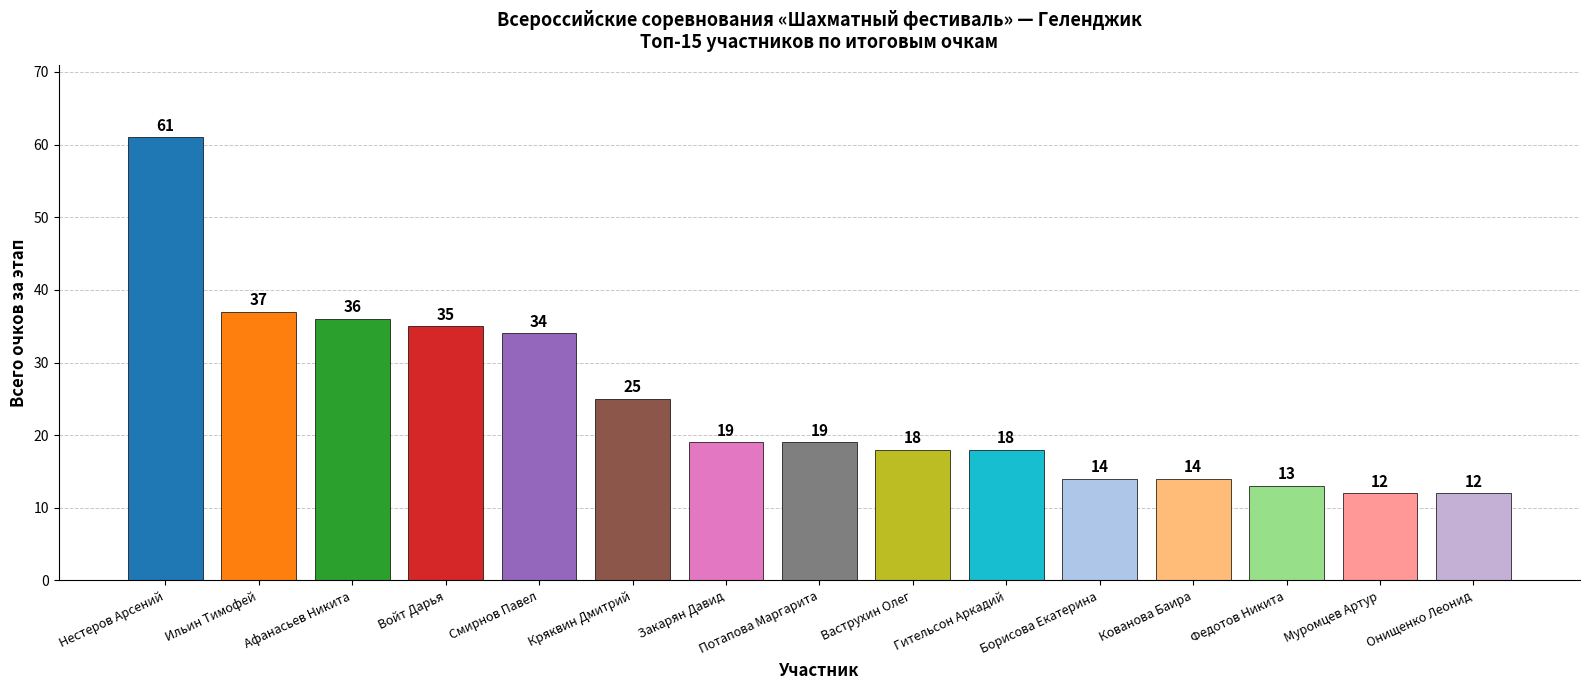

What is the difference between the values at Кряквин Дмитрий and Войт Дарья?

10